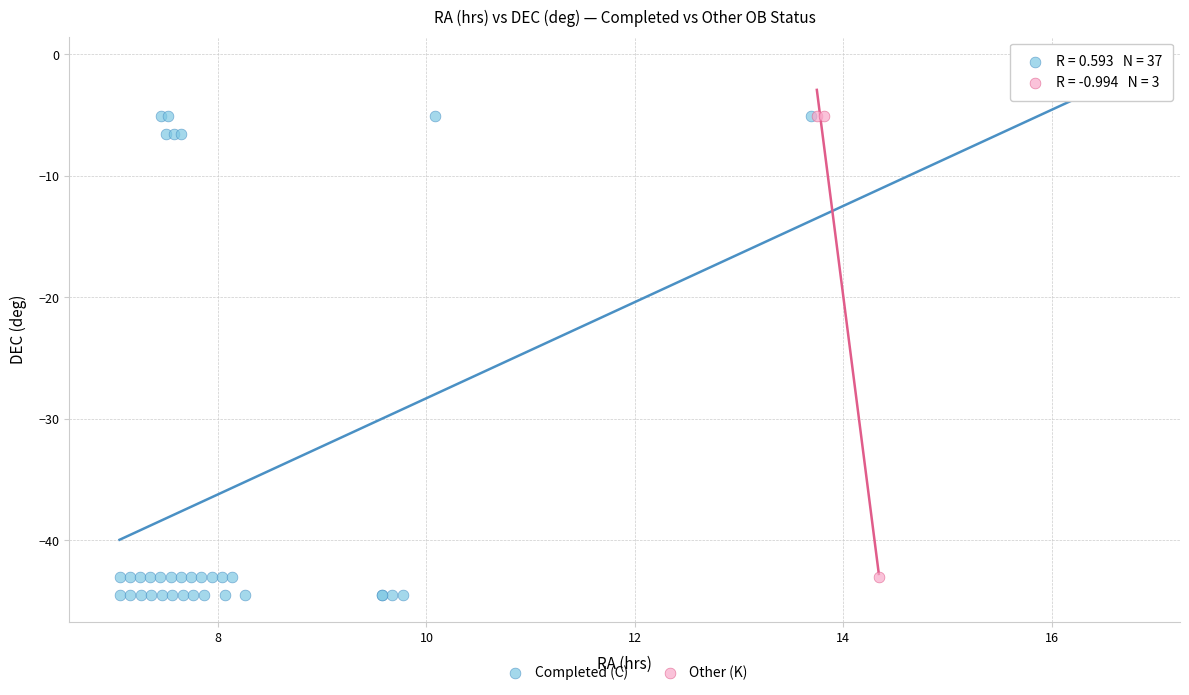

Which series contains the highest Y value?

Completed (C)